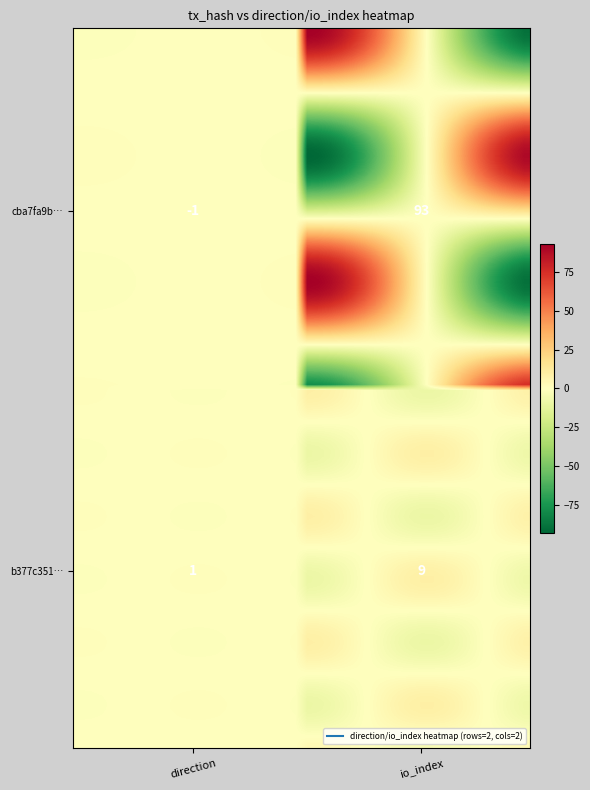

The value of cba7fa9ba1663baa5fbf1e615577ab882c506b5 at -1 is -1. True or false?

True